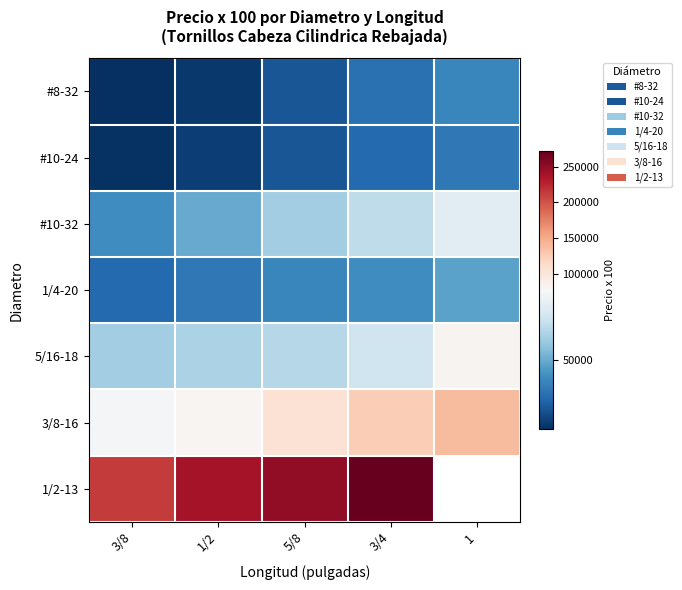

What is the difference between the highest and lowest values at 3/4?

236667.1